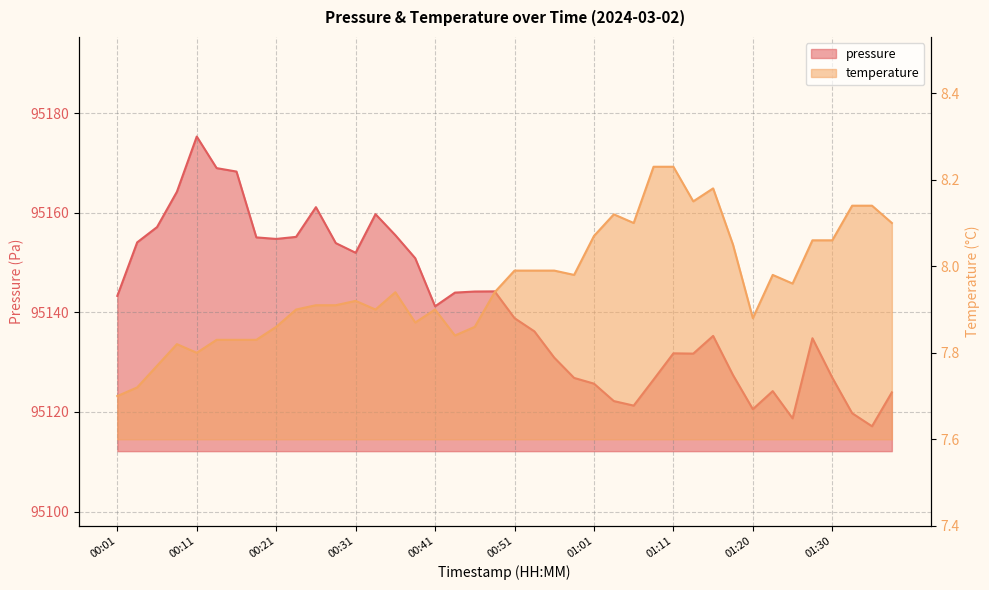

How many lines are shown in the chart?

2